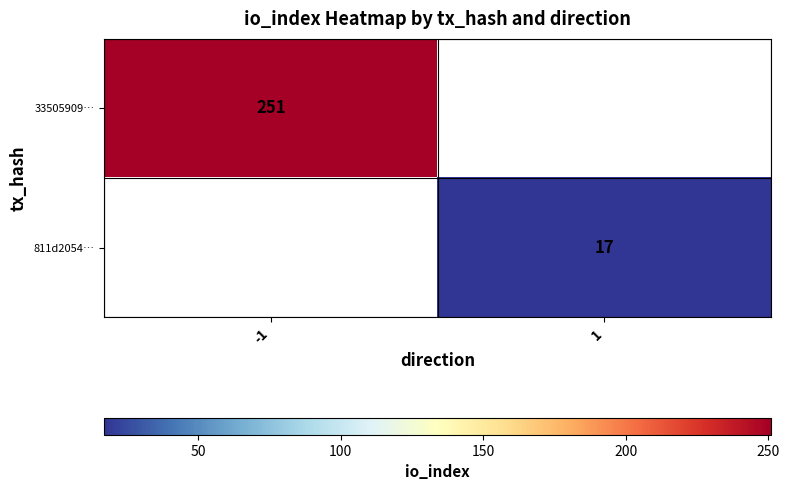

Is it true that 811d2054… equals 11 at 1?

False